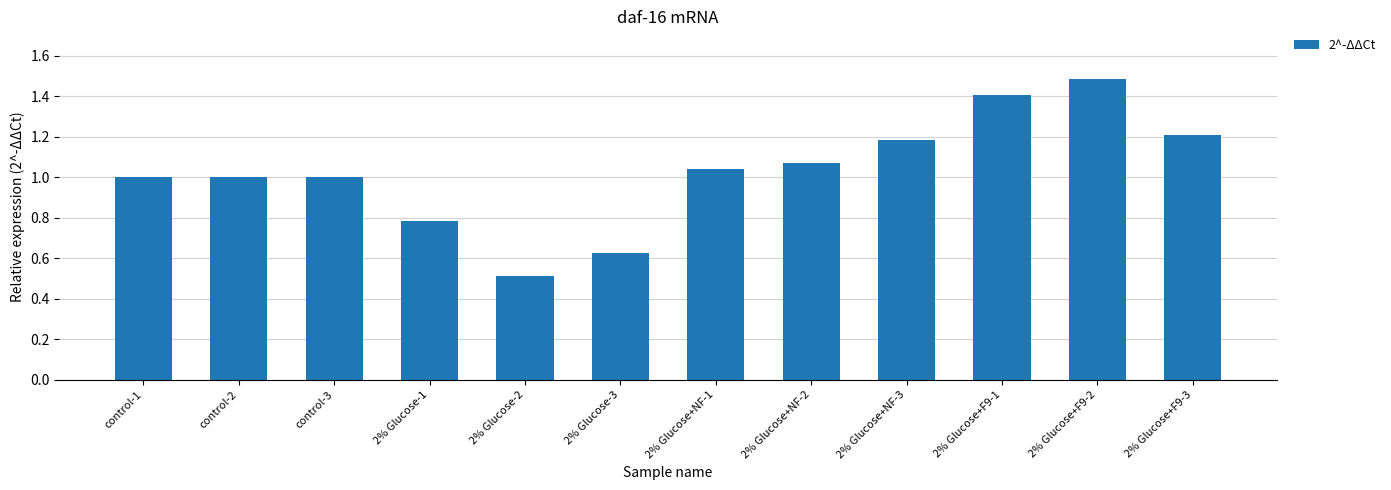

Where is the data nearest to the value 0?

2% Glucose-2